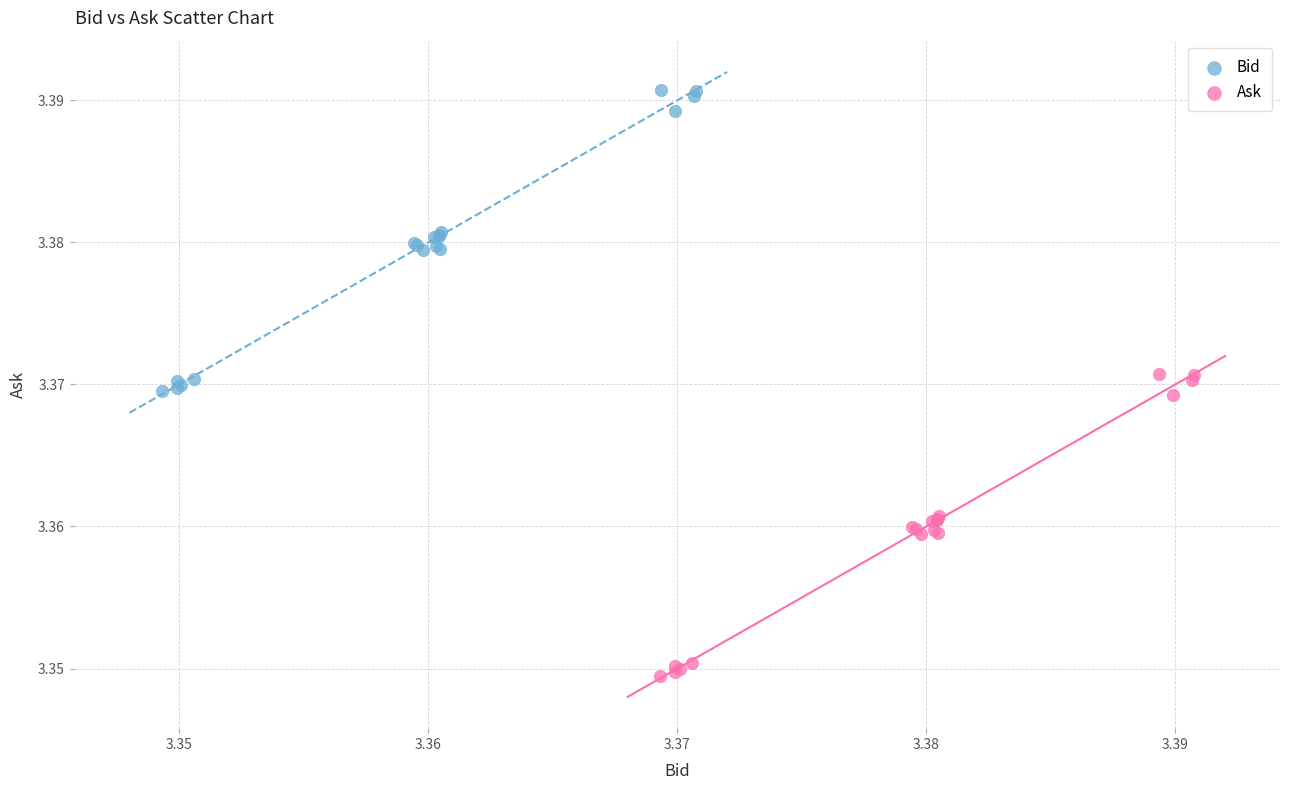

Which series reaches the minimum Y coordinate?

Ask